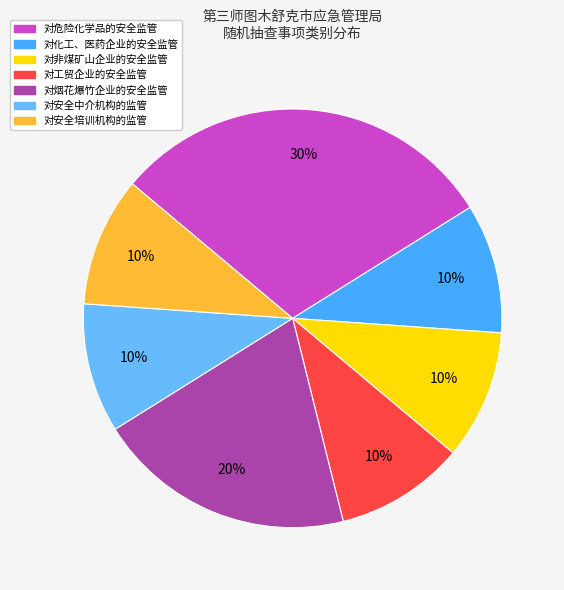

To the nearest percent, what portion does 对化工、医药企业的安全监管 represent?

10%